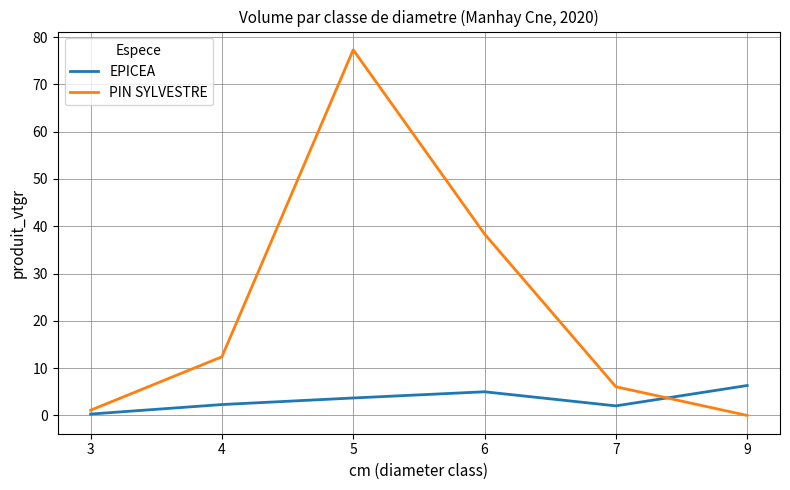

At 6, list the series in order from largest to smallest.

PIN SYLVESTRE, EPICEA